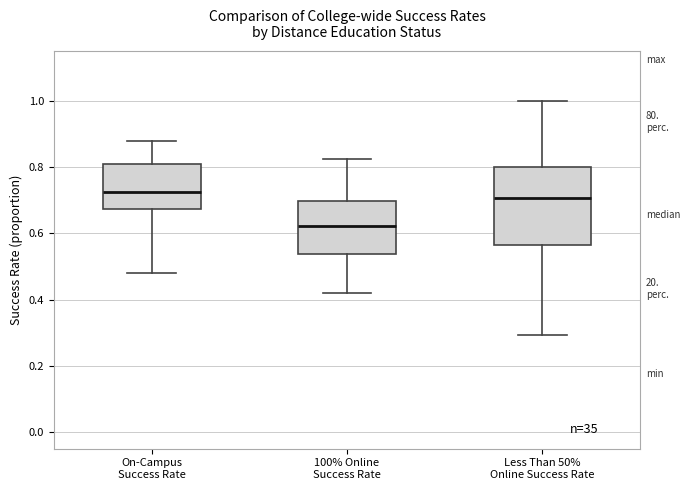

Where does the upper whisker of the box for 100% Online Success Rate end on the y-axis? The values are not printed on the chart, so give them approximately, as read against the axis.

0.82